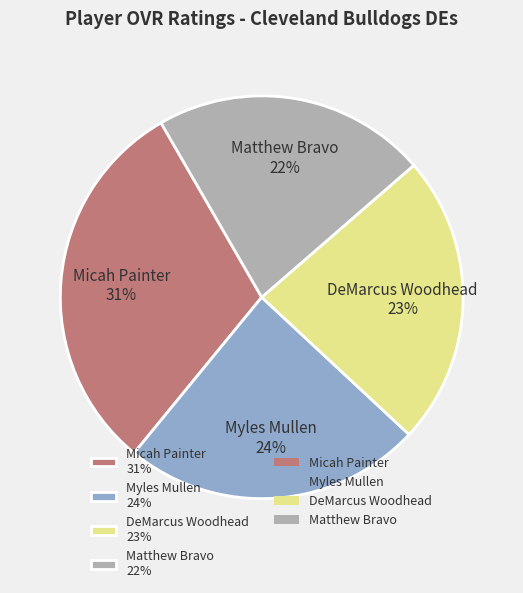

Count the number of slices in the pie.

4